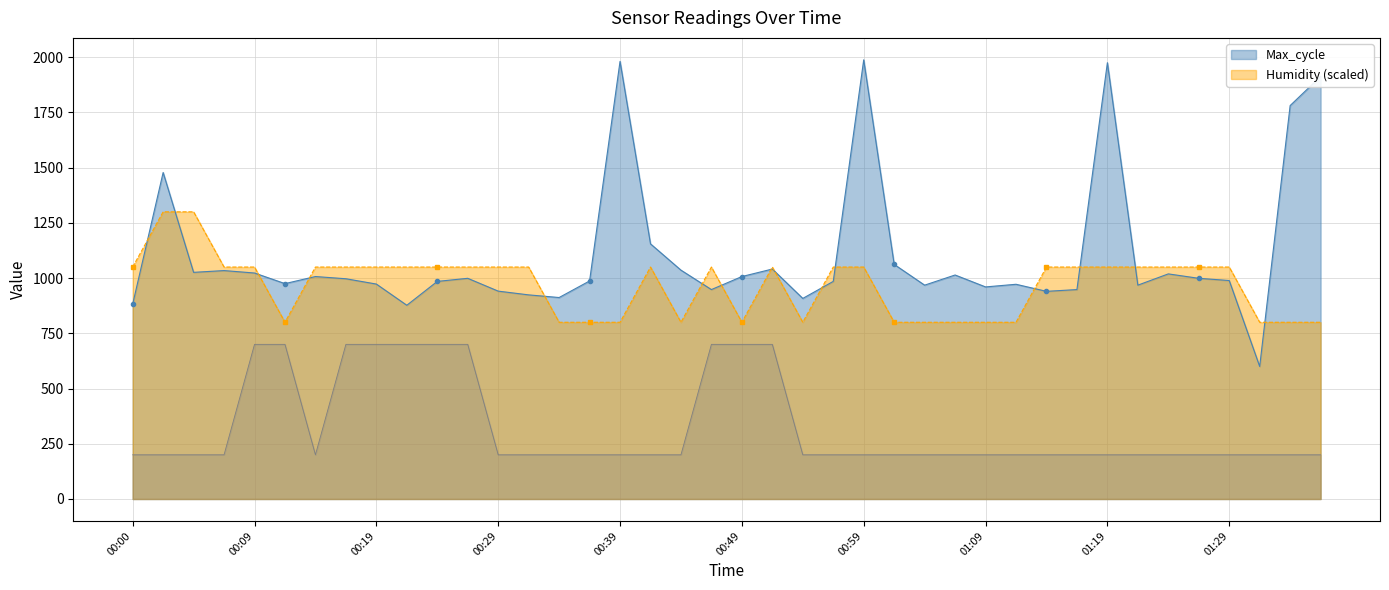

Reading left to right, what are all the values shown in this chart?

Max_cycle line: 882.0	1478.0	1026.0	1034.0	1023.0	975.0	1007.0	997.0	973.0	877.0	985.0	999.0	941.0	924.0	912.0	987.0	1981.0	1155.0	1036.0	948.0	1007.0	1041.0	908.0	985.0	1988.0	1062.0	968.0	1014.0	960.0	972.0	940.0	948.0	1975.0	968.0	1019.0	999.0	989.0	600.0	1781.0	1913.0
Humidity line (scaled): 1050.0	1300.0	1300.0	1050.0	1050.0	800.0	1050.0	1050.0	1050.0	1050.0	1050.0	1050.0	1050.0	1050.0	800.0	800.0	800.0	1050.0	800.0	1050.0	800.0	1050.0	800.0	1050.0	1050.0	800.0	800.0	800.0	800.0	800.0	1050.0	1050.0	1050.0	1050.0	1050.0	1050.0	1050.0	800.0	800.0	800.0
Temp line (scaled): 200.0	200.0	200.0	200.0	700.0	700.0	200.0	700.0	700.0	700.0	700.0	700.0	200.0	200.0	200.0	200.0	200.0	200.0	200.0	700.0	700.0	700.0	200.0	200.0	200.0	200.0	200.0	200.0	200.0	200.0	200.0	200.0	200.0	200.0	200.0	200.0	200.0	200.0	200.0	200.0